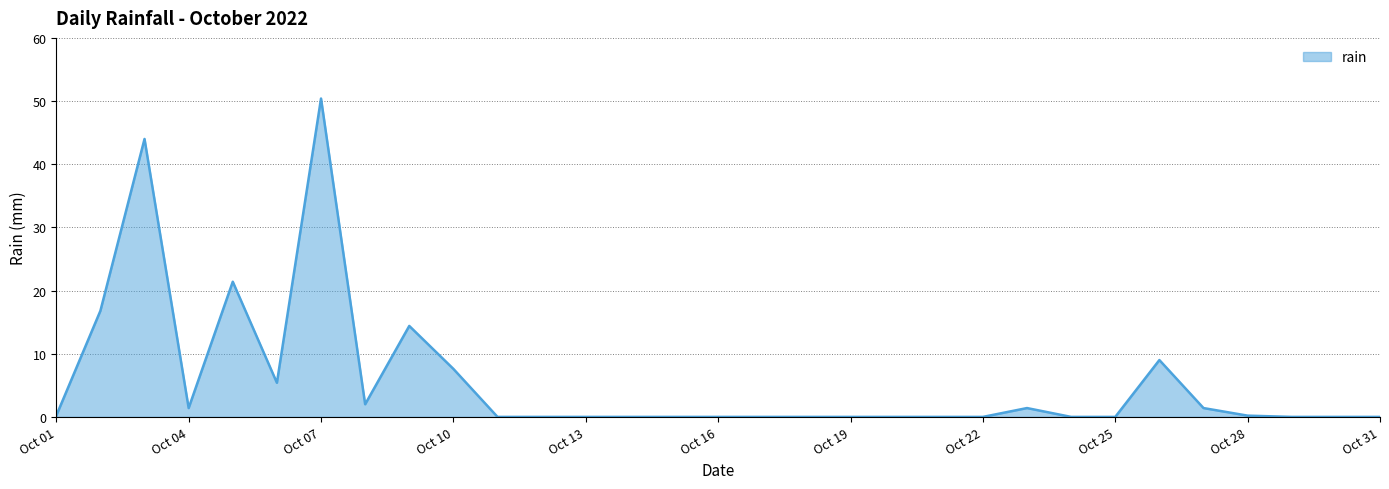

True or false: there are more than 1 points higher than both neighbors.

True